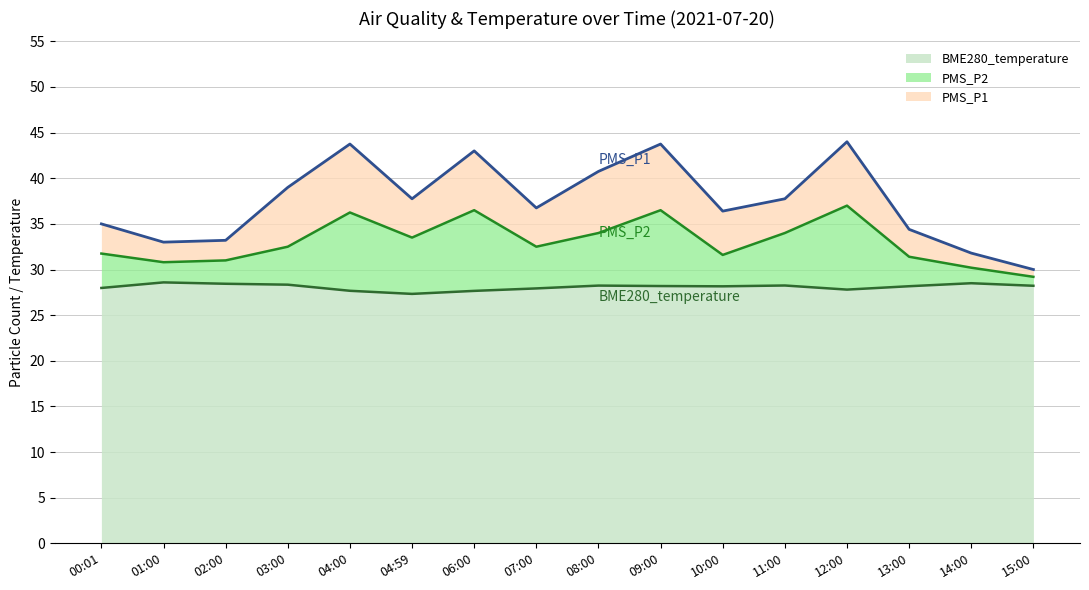

At which label is PMS_P2 closest to 33?

03:00